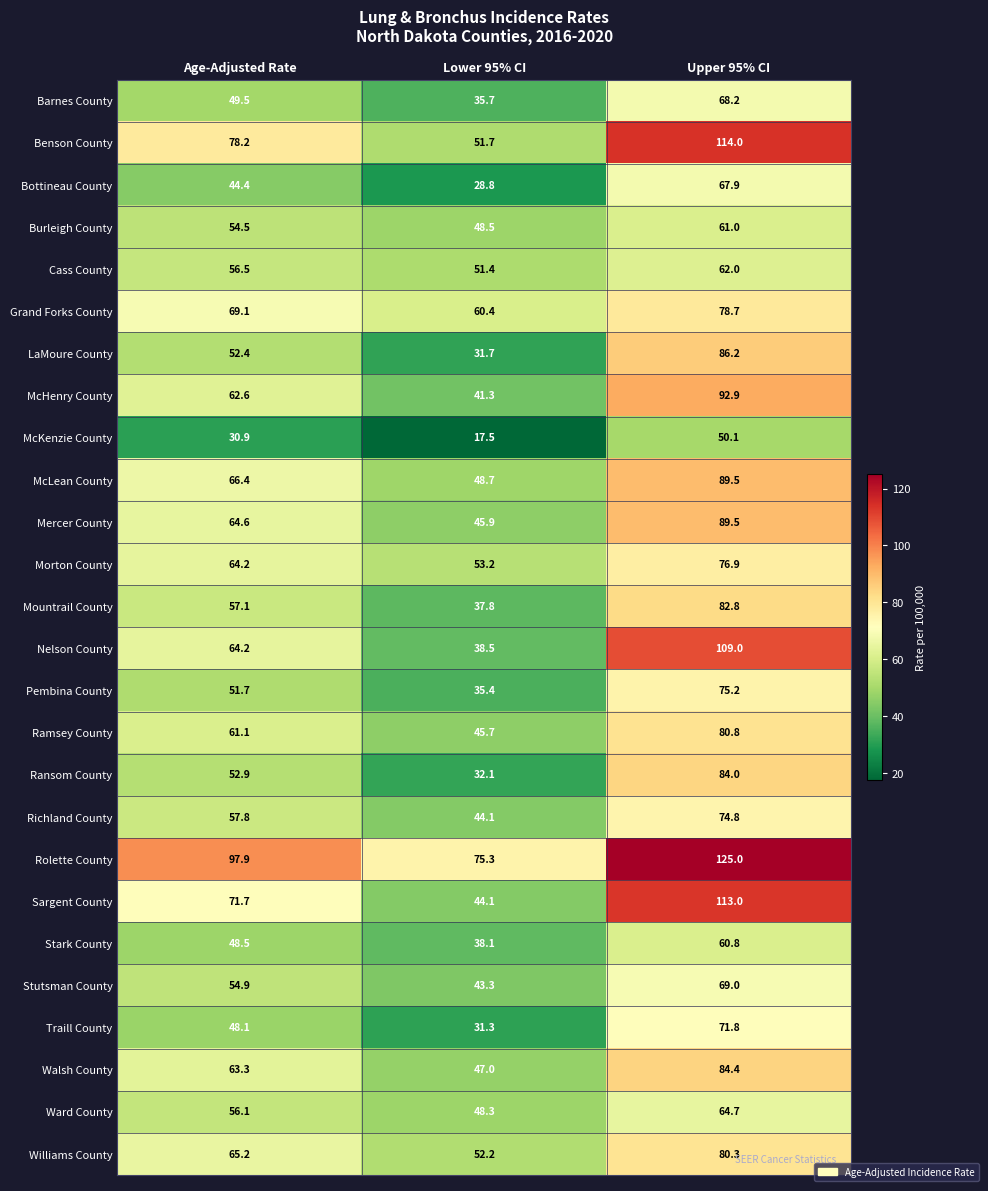

Which series has the widest spread of values?

Nelson County